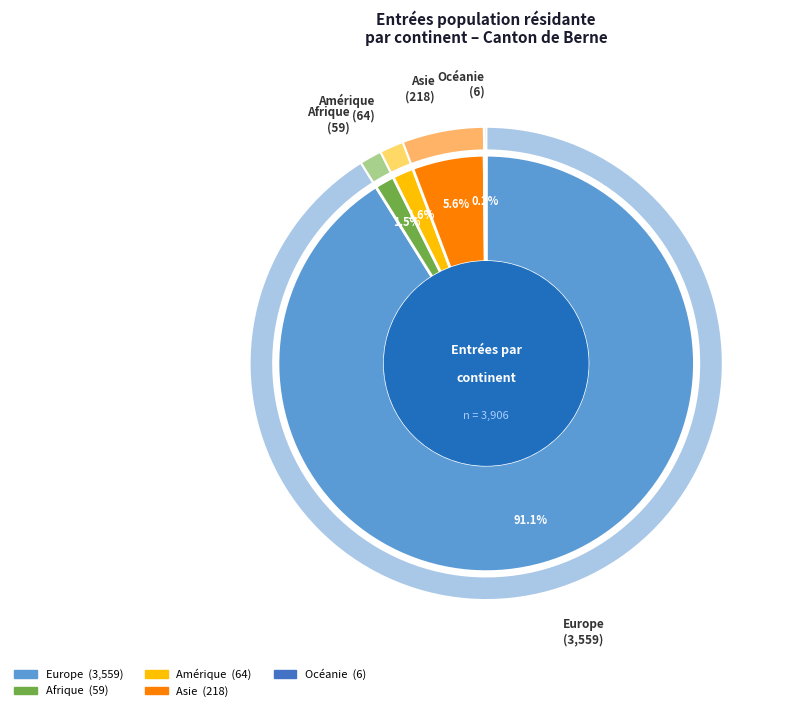

Do Europe and Asie together represent more than half of the pie?

Yes